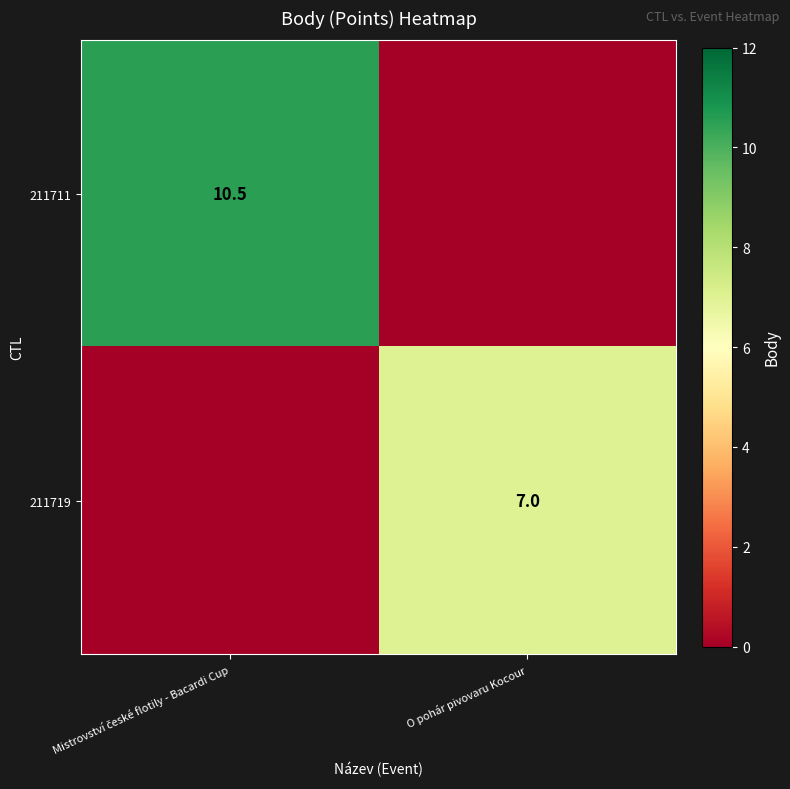

The value of 211719 at O pohár pivovaru Kocour is 3.1. True or false?

False